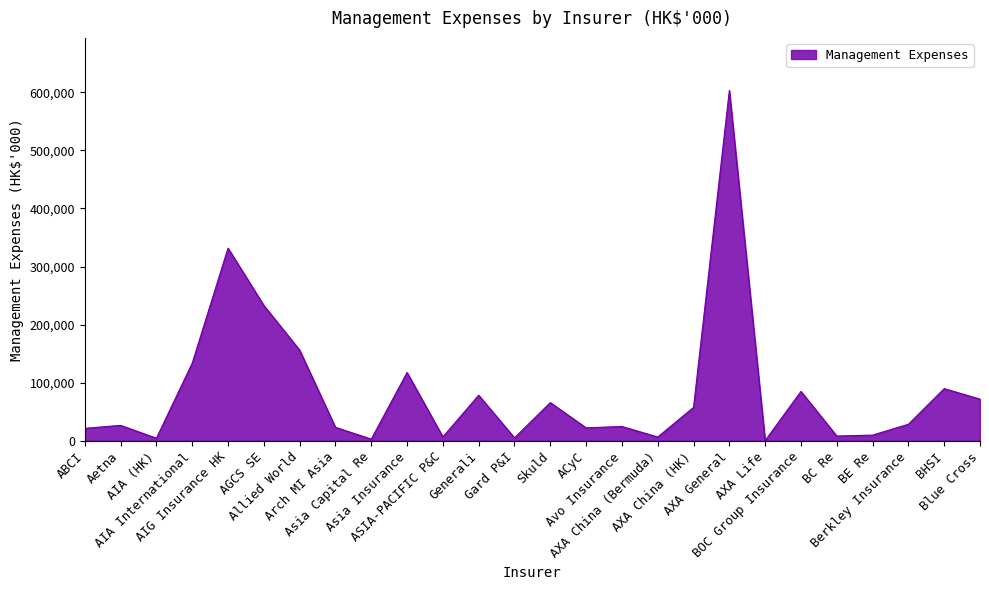

What is the maximum value shown in the chart?

603281